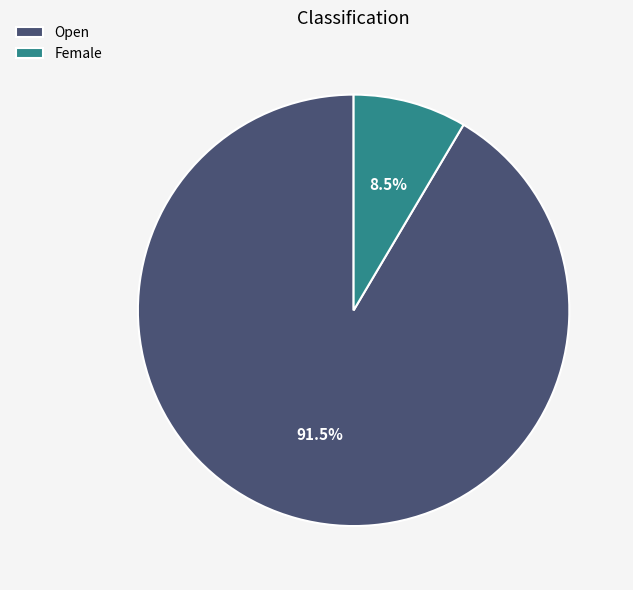

How many slices are in this pie chart?

2